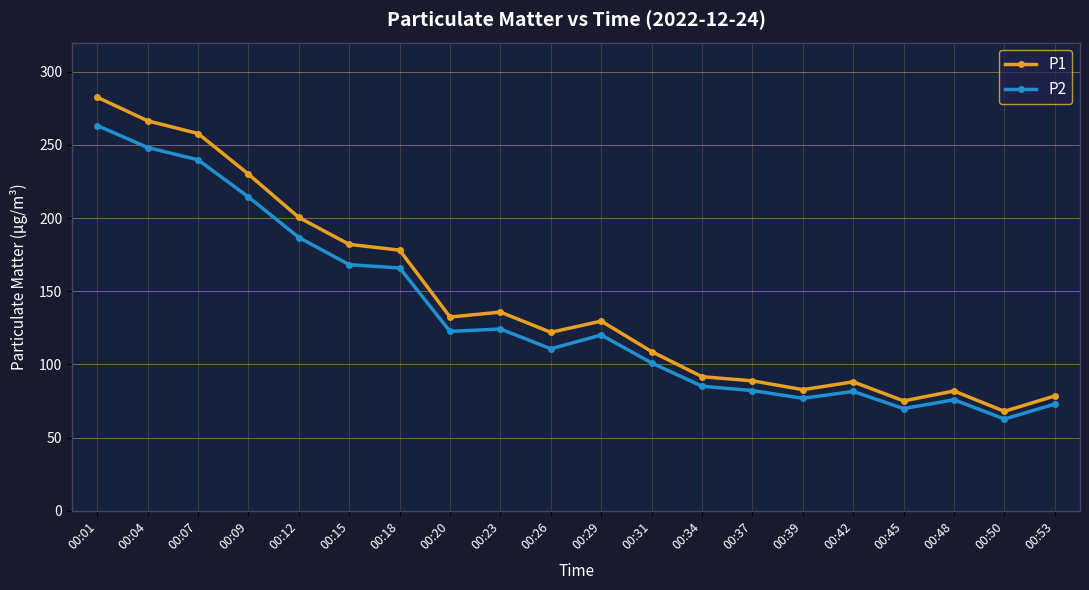

The value of P1 at 00:42 is 134.9. True or false?

False